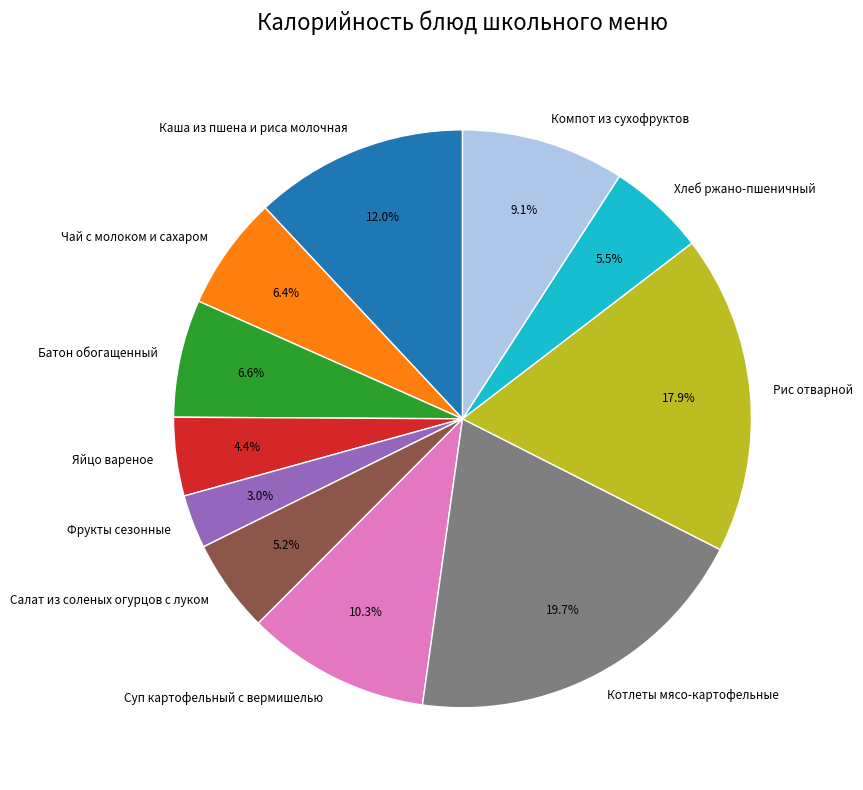

How many segments does this pie chart have?

11